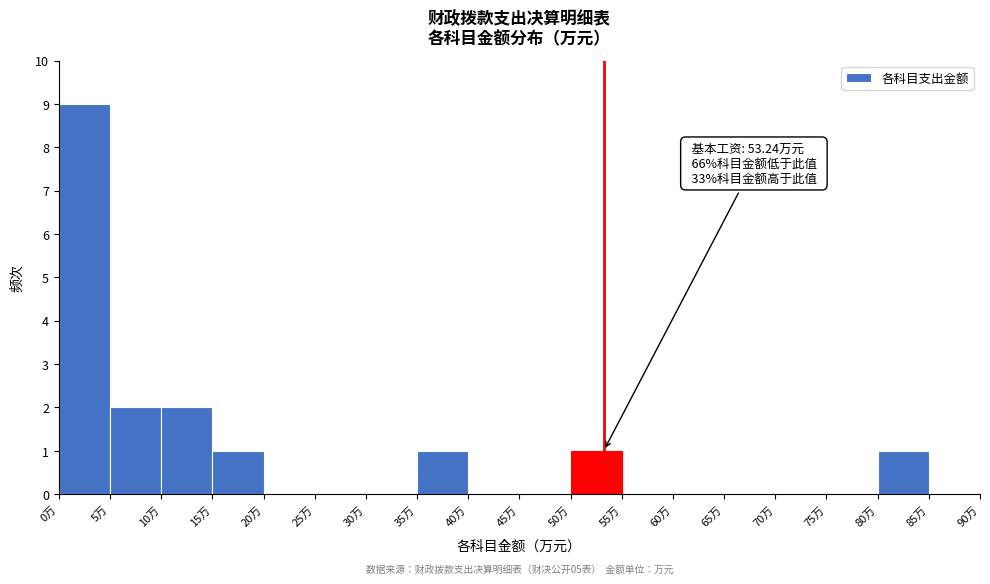

Over which range of the x-axis is the bar tallest?

0 to 5